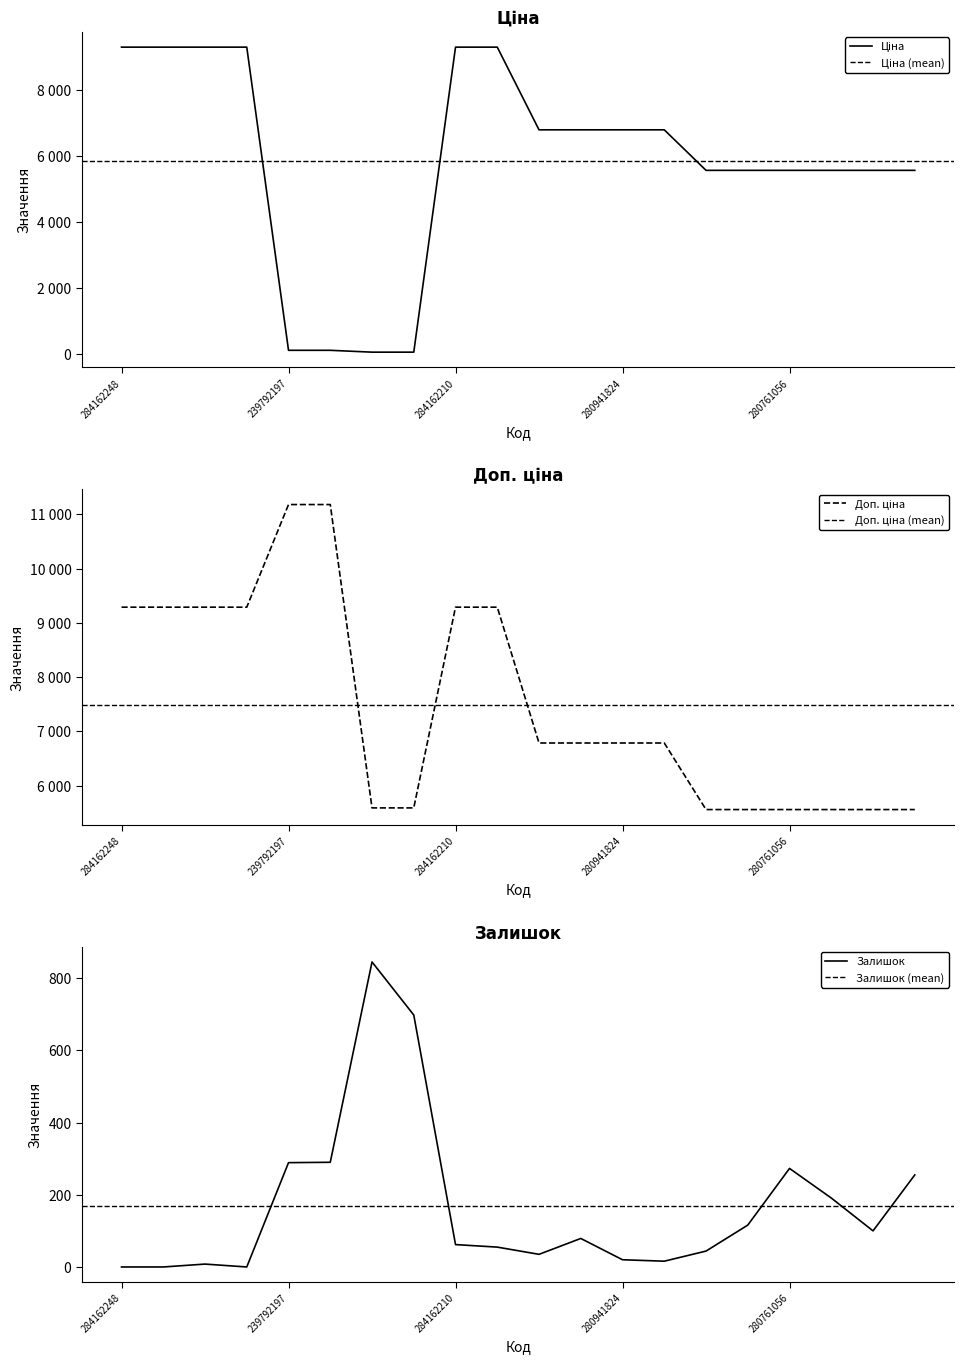

How many categories are shown in the chart?

20